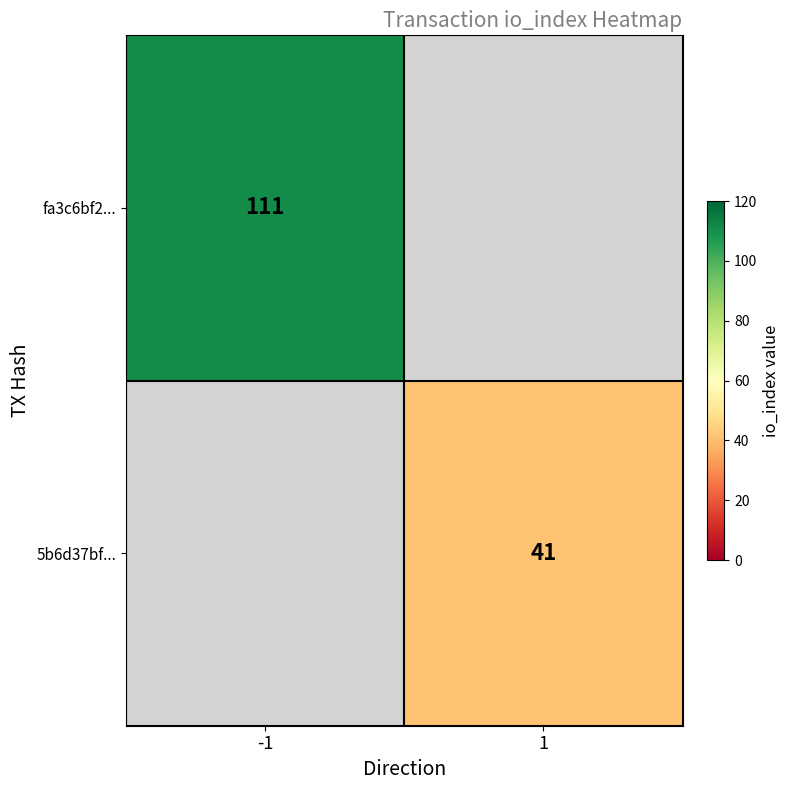

The value of 5b6d37bf... at 1 is 41. True or false?

True